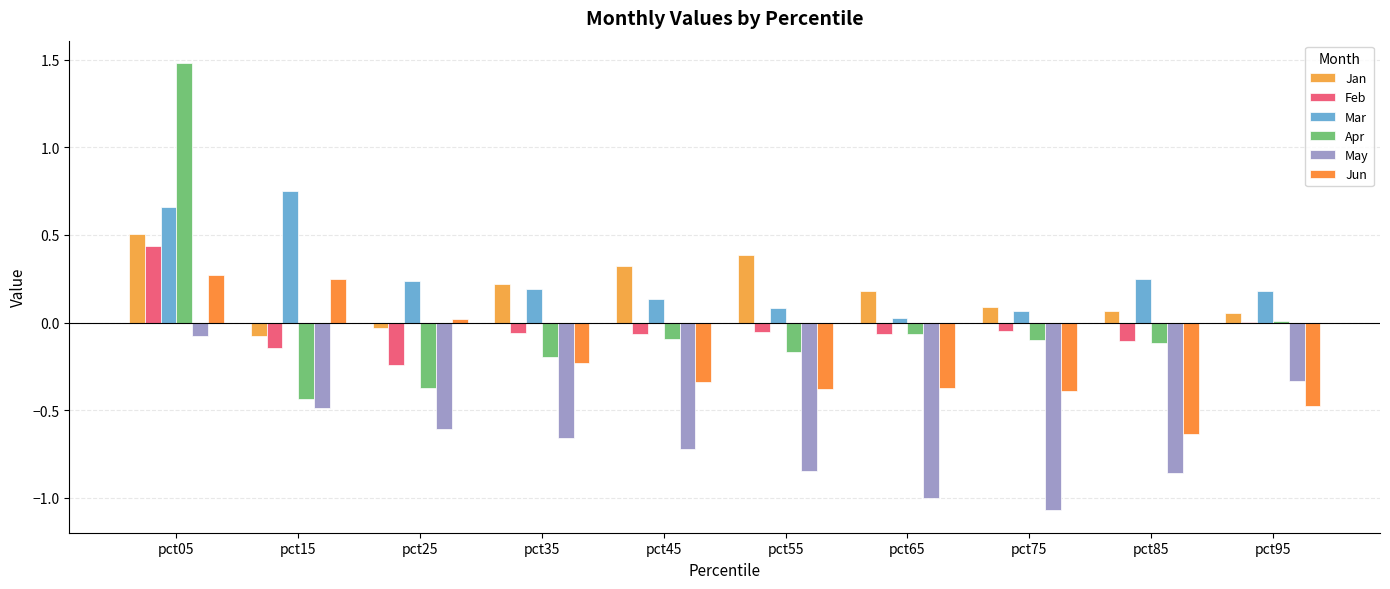

What is the total value across all series at pct35?

-0.7